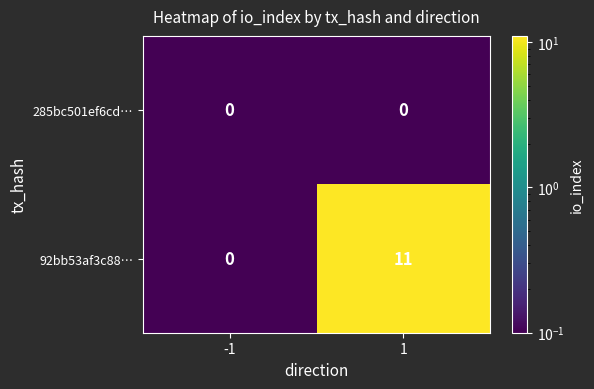

The value of 92bb53af3c88… at 1 is 7. True or false?

False